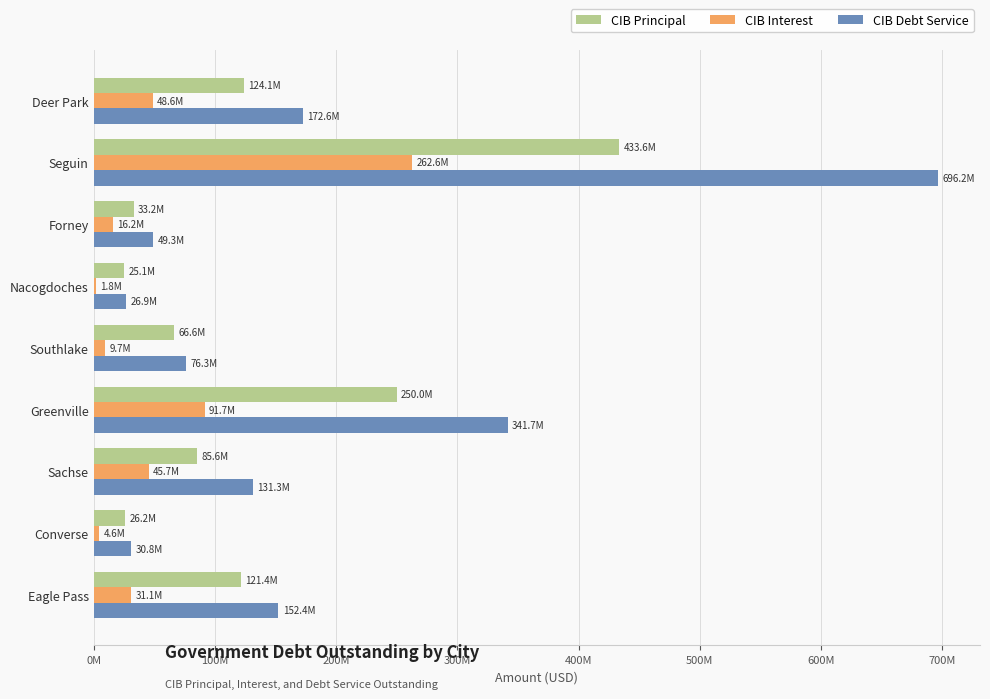

What are all the series names shown in the legend?

CIB Principal, CIB Interest, CIB Debt Service